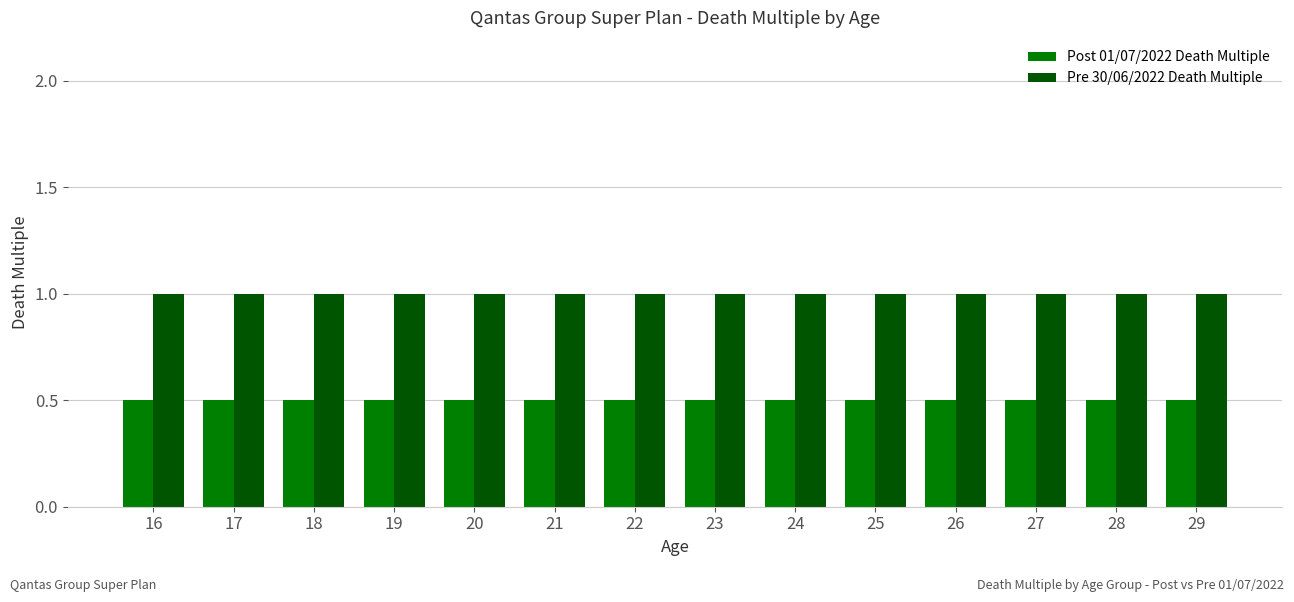

At how many categories does at least one series exceed 0?

14